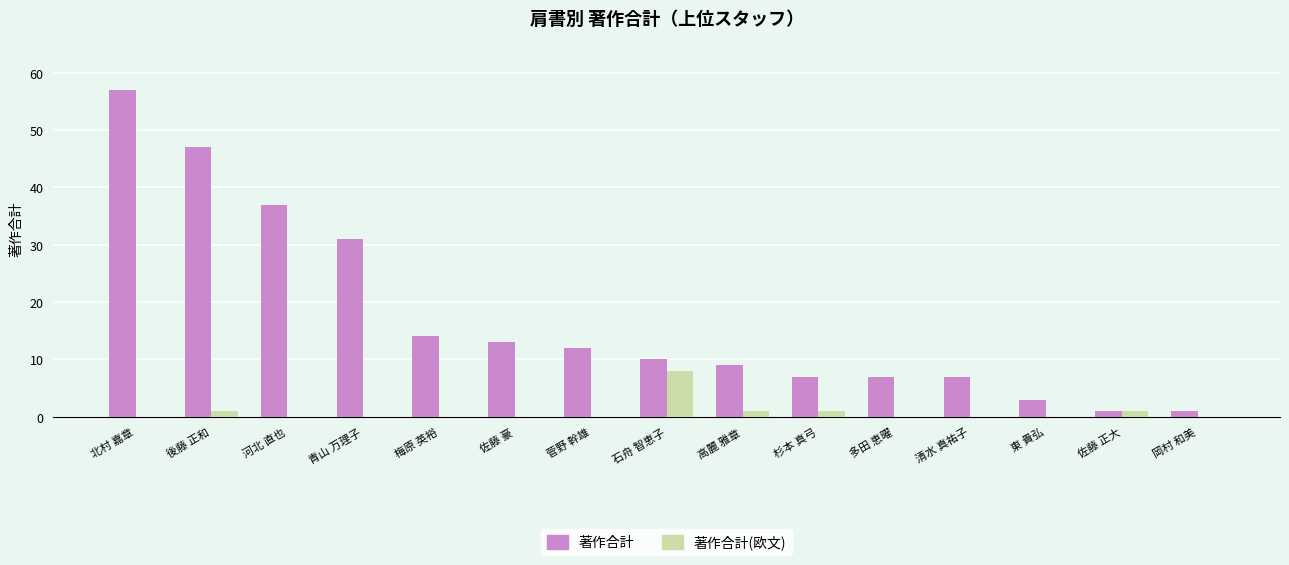

Is it true that 著作合計(欧文) equals 3 at 河北 直也?

False